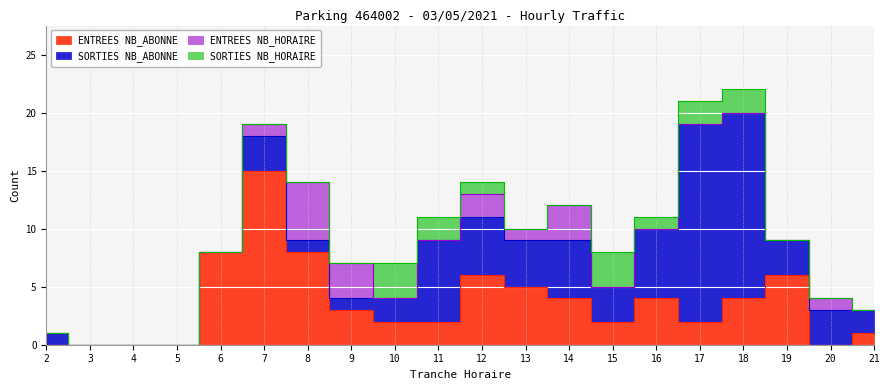

What is the value of the ENTREES NB_ABONNE point at the 16th from the left?

2